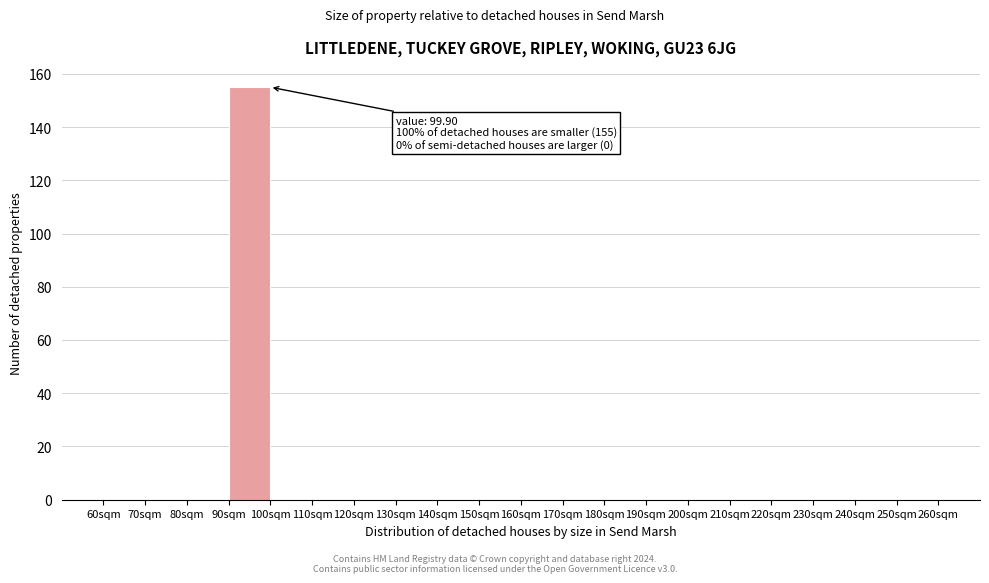

Which range on the x-axis has the tallest bar?

90 to 100